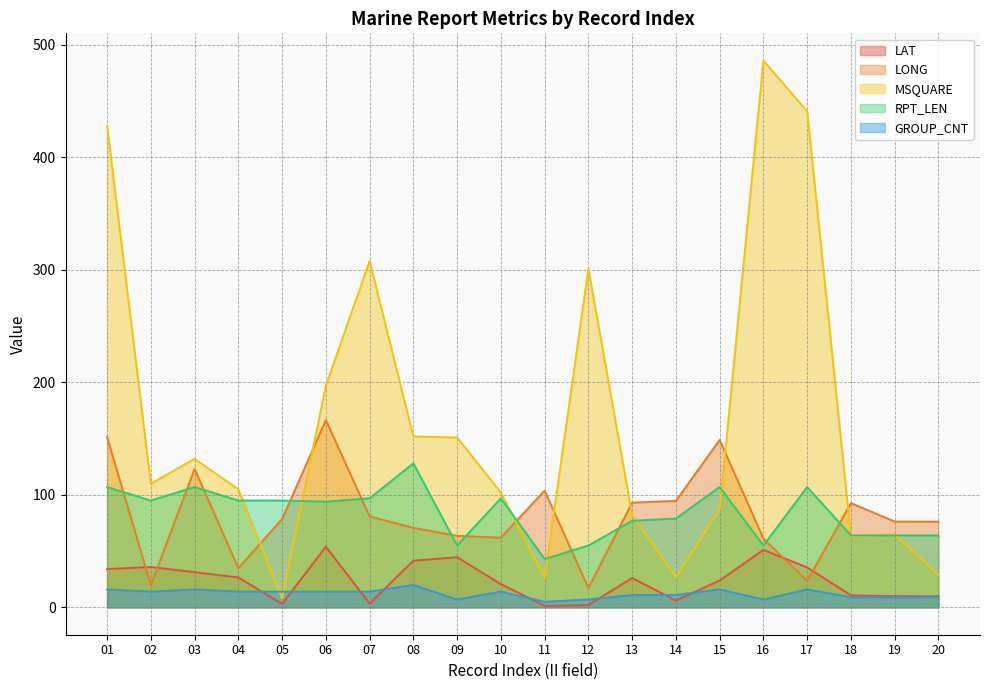

The GROUP_CNT series shows 9.9 at 08. True or false?

False